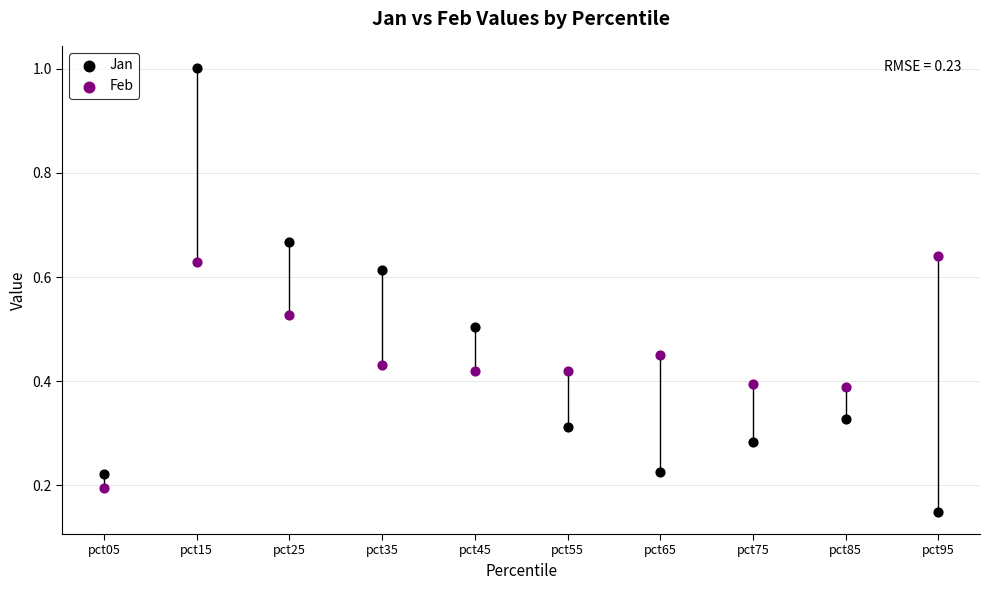

Which series contains the highest Y value?

Jan